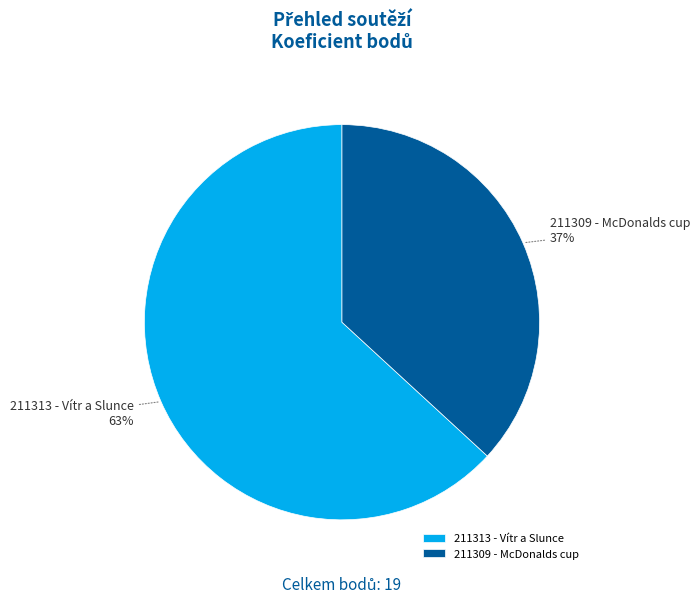

What percentage is the 211309 - McDonalds cup slice, to the nearest percent?

37%